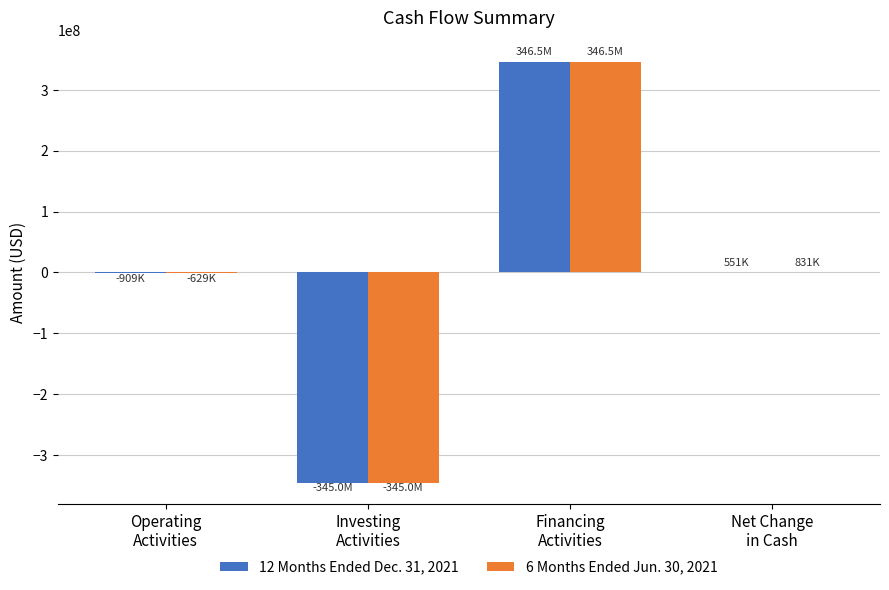

How many categories are shown in the chart?

4